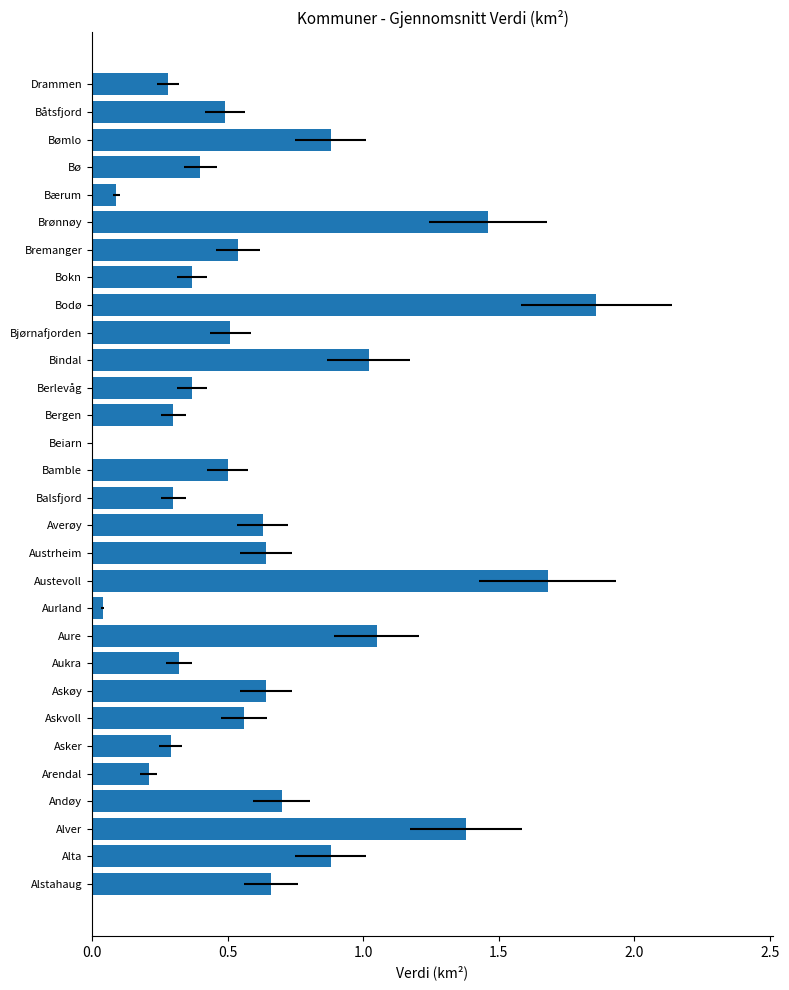

Count the number of categories in the chart.

30